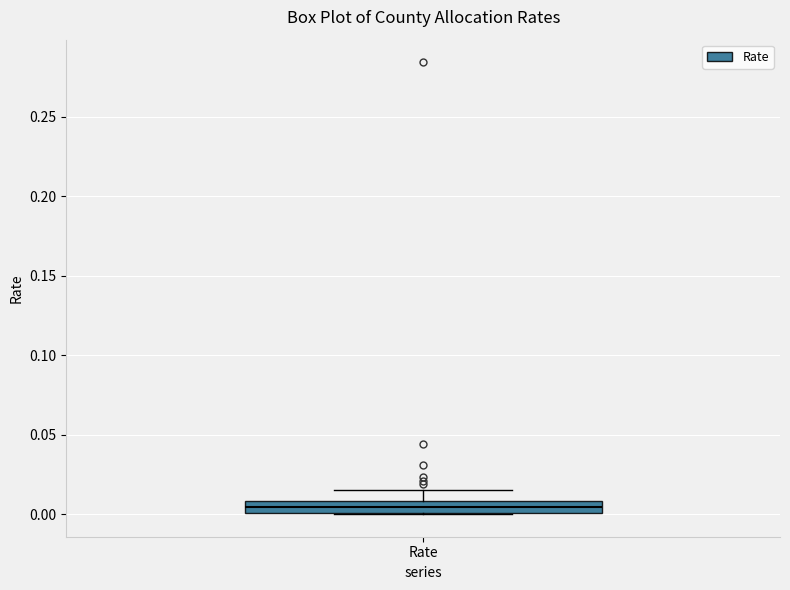

Where does the upper whisker of the box for Rate end on the y-axis? The values are not printed on the chart, so give them approximately, as read against the axis.

0.015